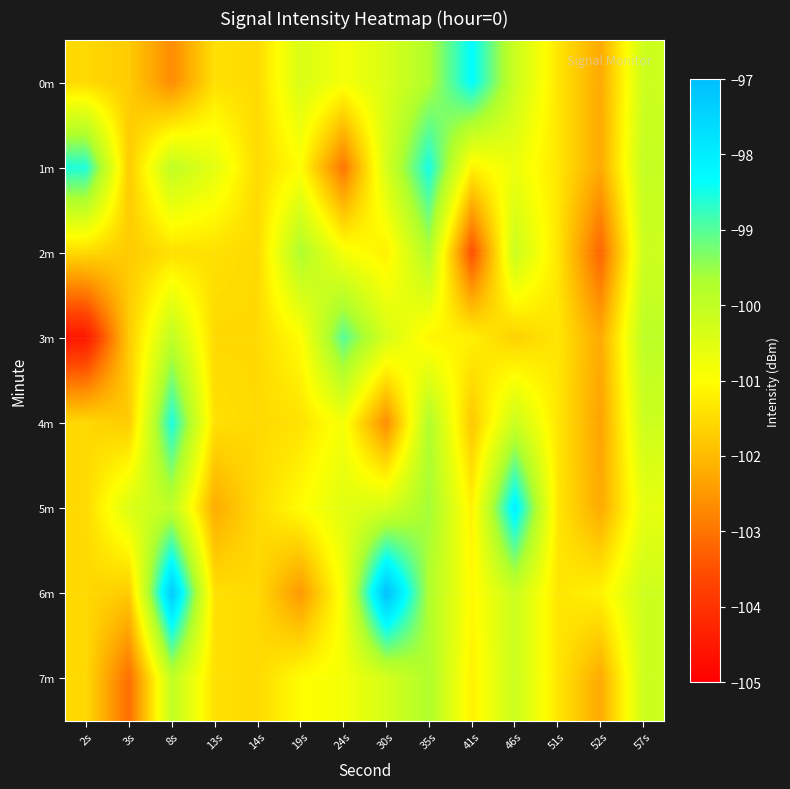

What is the smallest value displayed?

-104.5